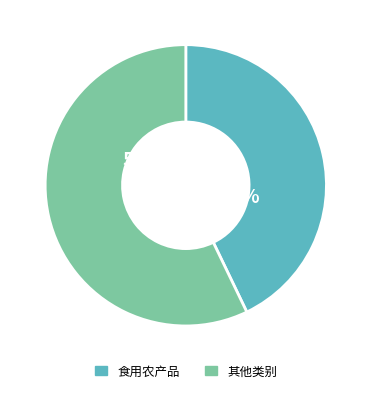

To the nearest percent, what is the difference between the largest and smallest slice percentages?

14%